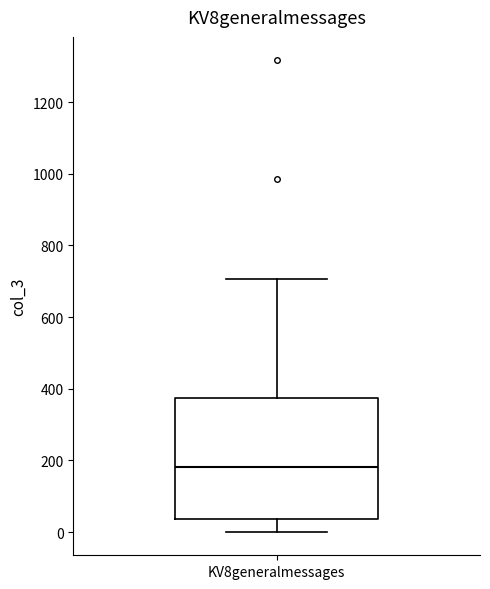

Where is the lower edge of the box for KV8generalmessages on the y-axis? The values are not printed on the chart, so give them approximately, as read against the axis.

40